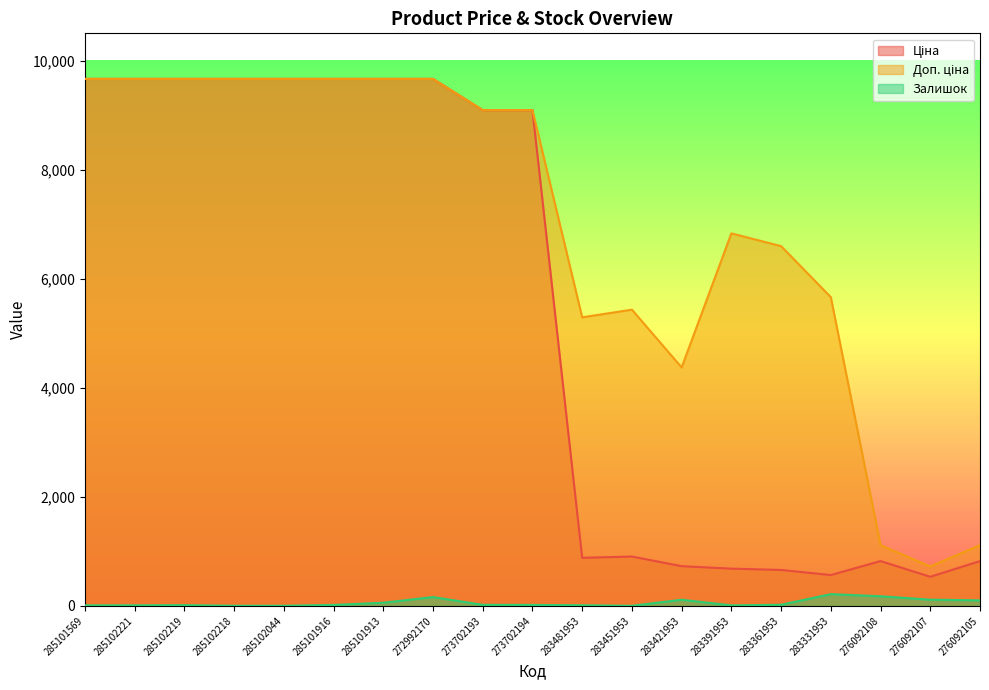

What is the total value across all series at 283451953?

6340.2